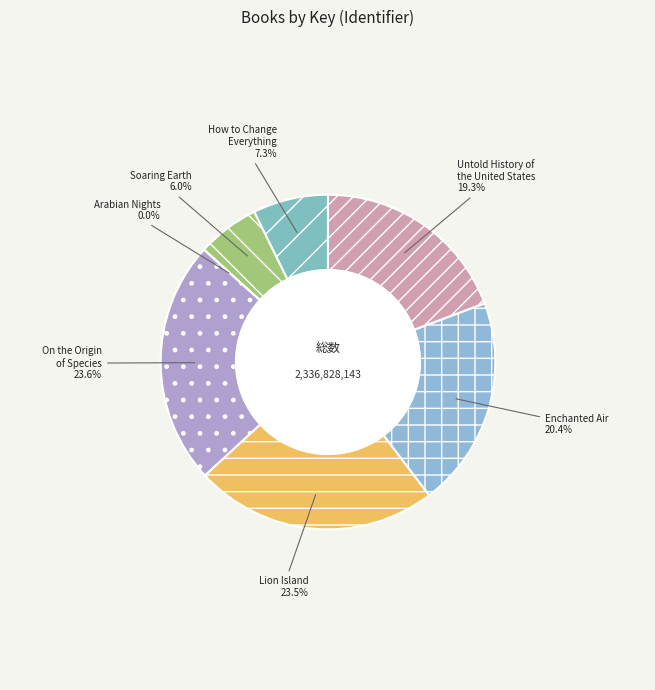

Is it true that Enchanted Air is 26% of the pie?

False